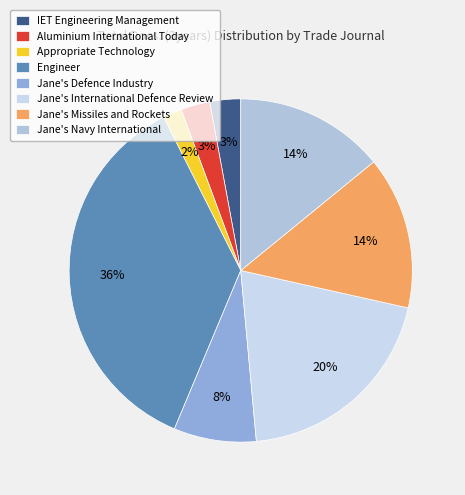

What percentage is the IET Engineering Management slice, to the nearest percent?

3%